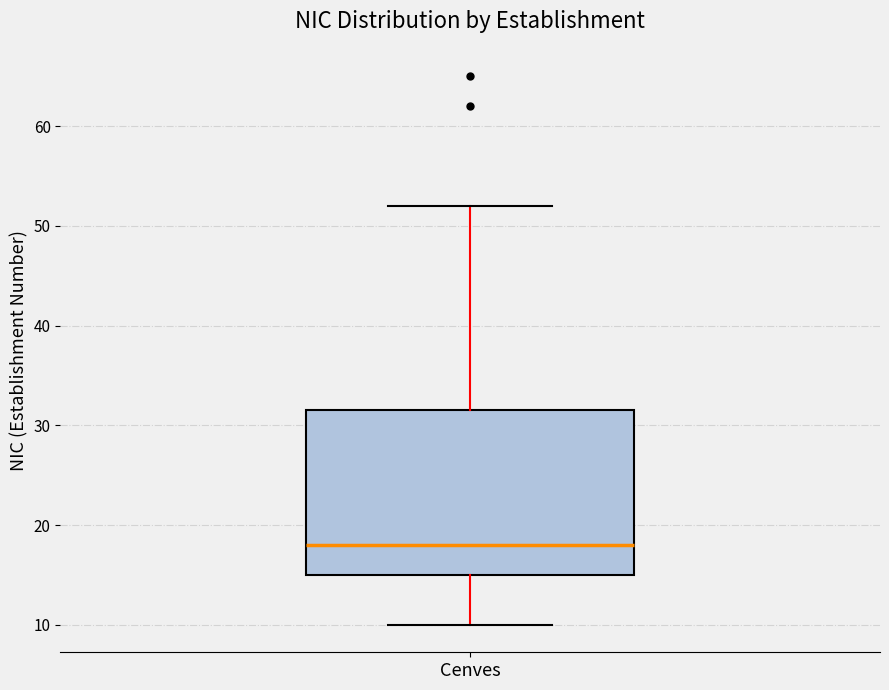

Read this box plot against the y-axis: the position of the median line, the range covered by the box, and the ends of both whiskers. The values are not printed on the chart, so give them approximately, as read against the axis.

median 18, box 15 to 32, whiskers 10 to 52